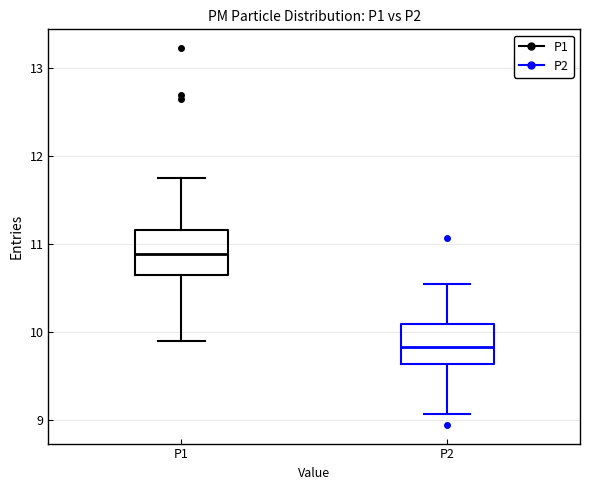

Reading left to right, transcribe this box plot: for each box, give where its median line is, the range the box spans, and where its two whiskers end, as read against the y-axis. The values are not printed on the chart, so give them approximately, as read against the axis.

P1: median 10.9, box 10.7 to 11.2, whiskers 9.9 to 11.8
P2: median 9.8, box 9.6 to 10.1, whiskers 9.1 to 10.6